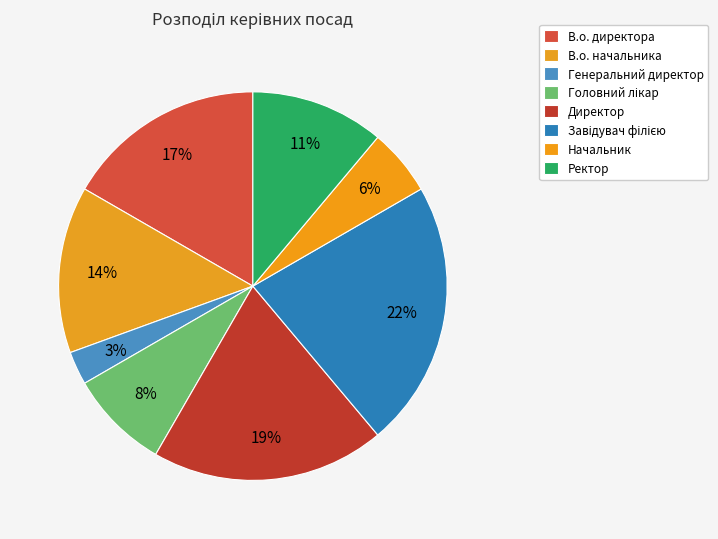

Is it true that В.о. директора is 17% of the pie?

True